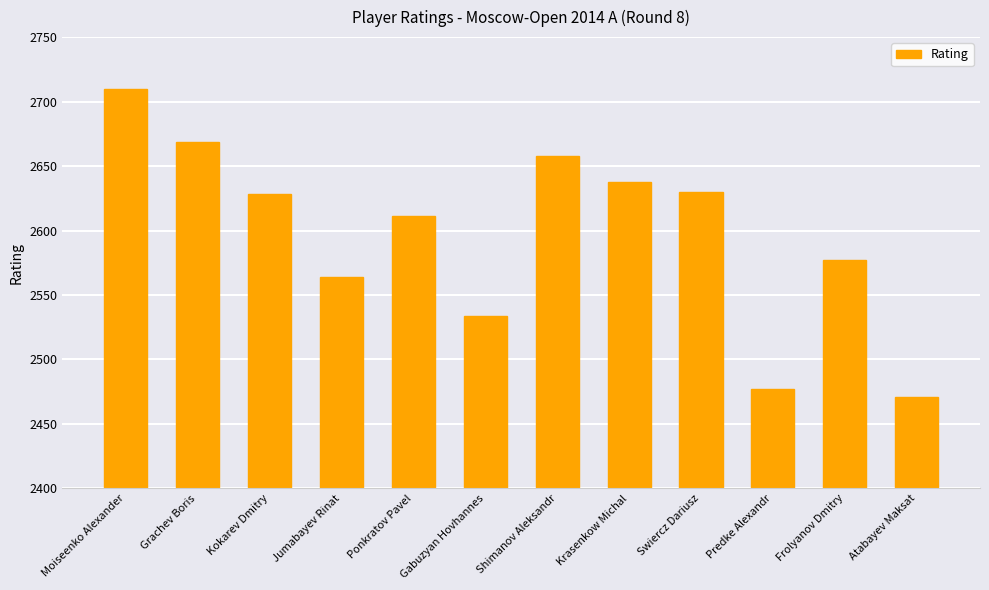

Does the chart contain stacked bars?

No